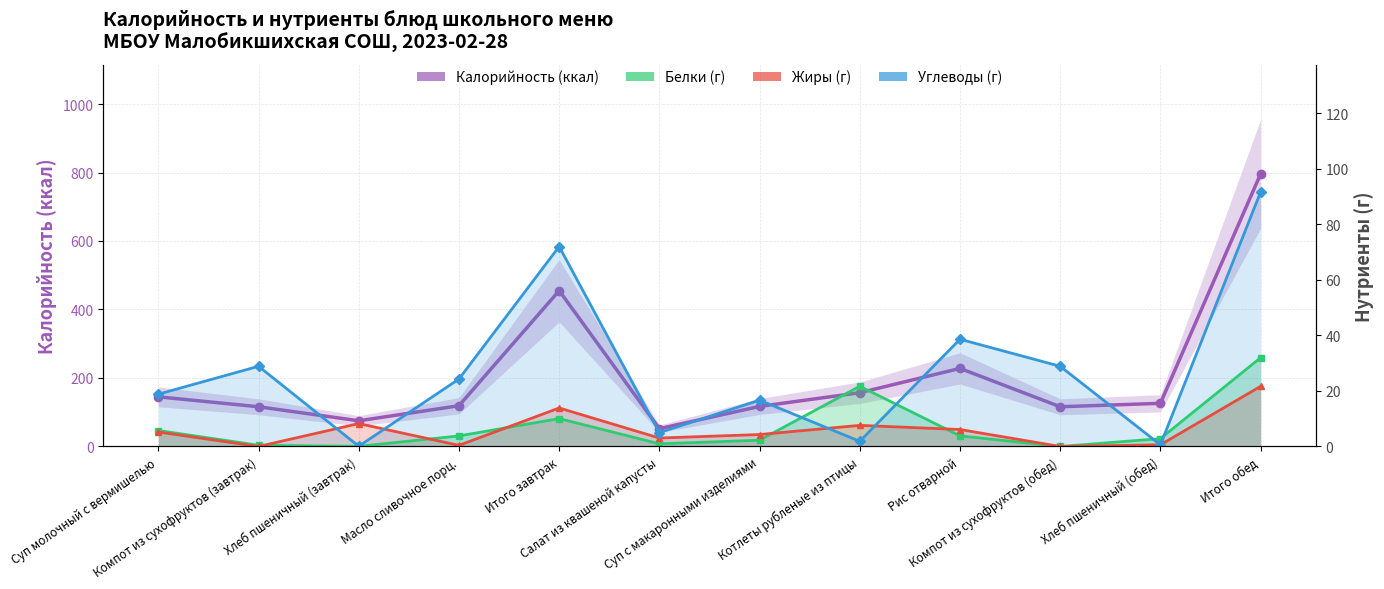

True or false: Углеводы (г) has more than 1 points higher than both neighbors.

True